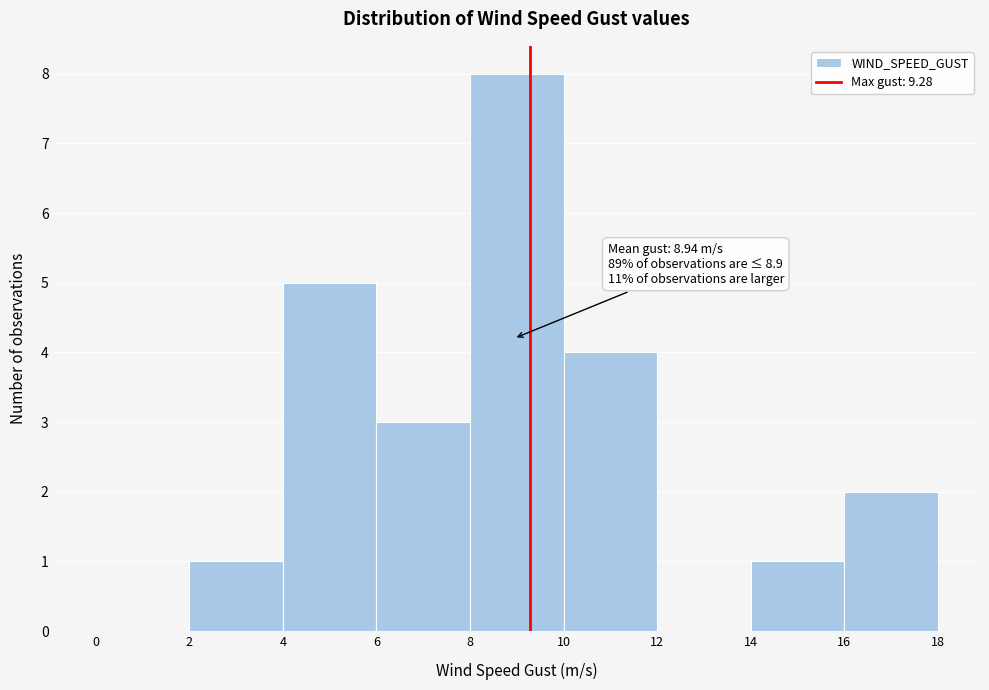

Over which range of the x-axis is the bar tallest?

8 to 10